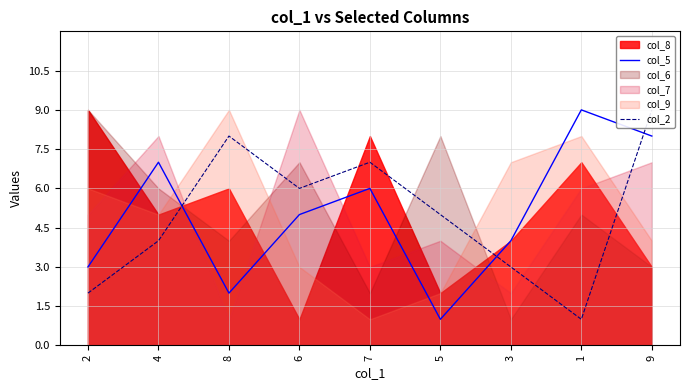

At how many categories does at least one series exceed 2?

9